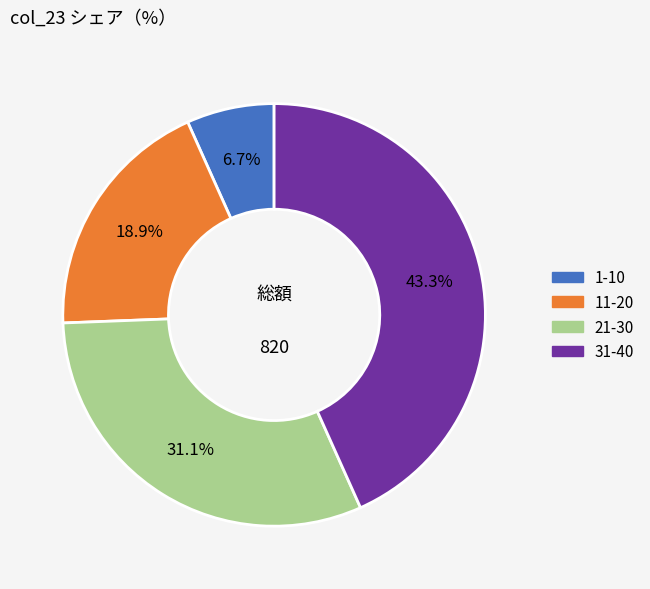

Does any single category account for the majority?

No